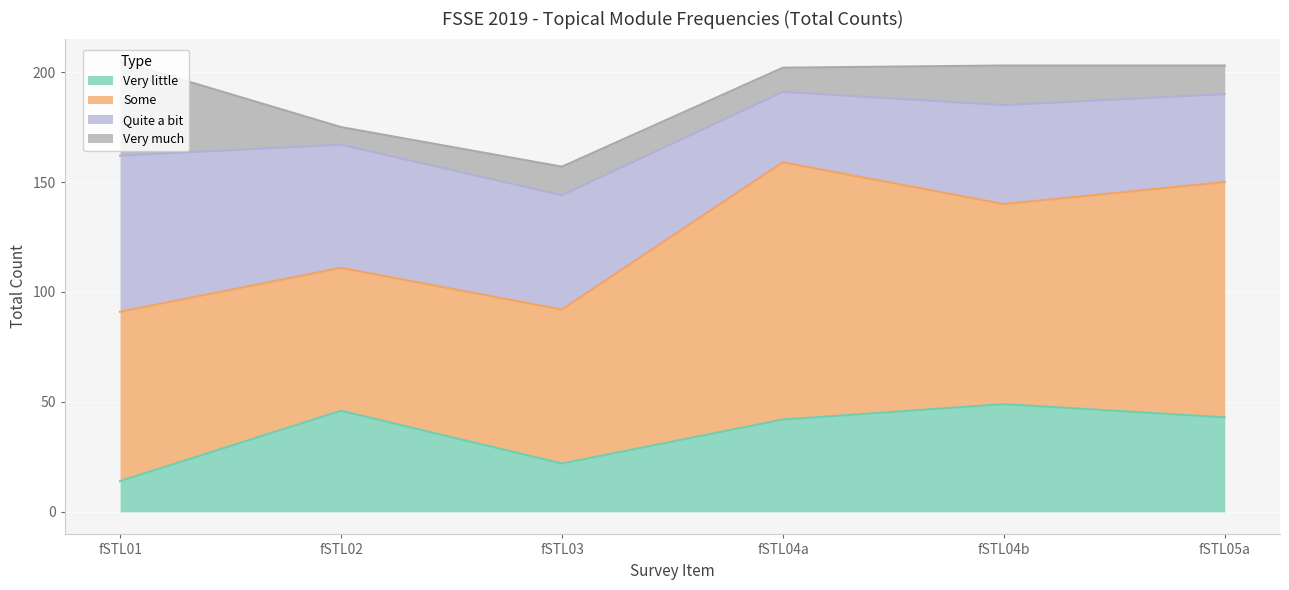

What is the minimum value shown in the chart?

8